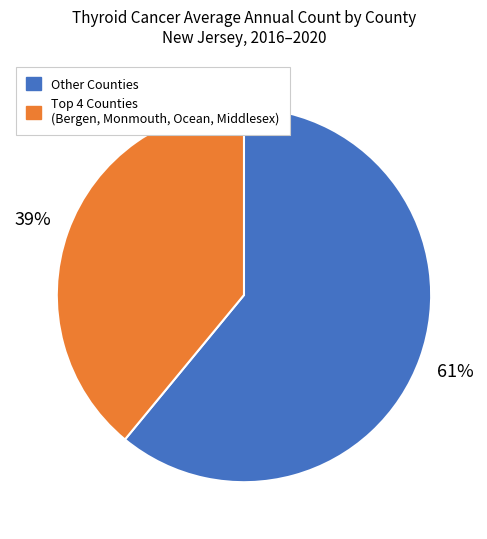

To the nearest percent, what is the average slice percentage?

50%